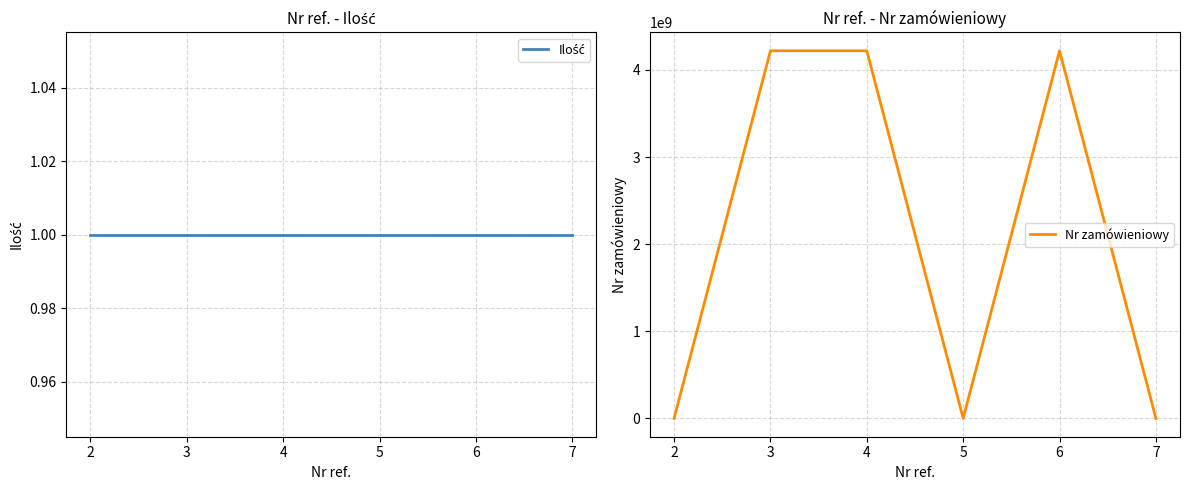

Rank the categories by Nr zamówieniowy value from highest to lowest.

6, 4, 3, 2, 5, 7